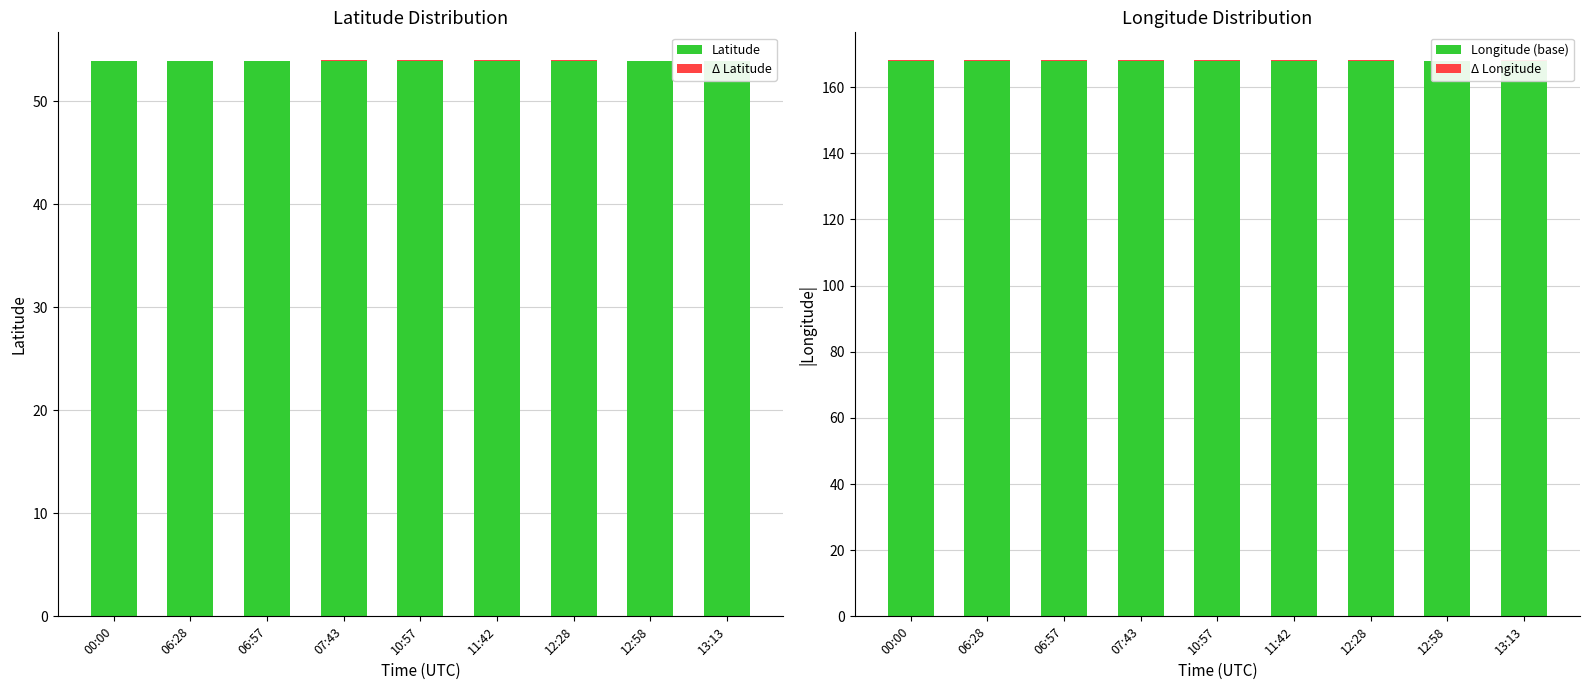

At which category is the sum across all series the highest?

10:57